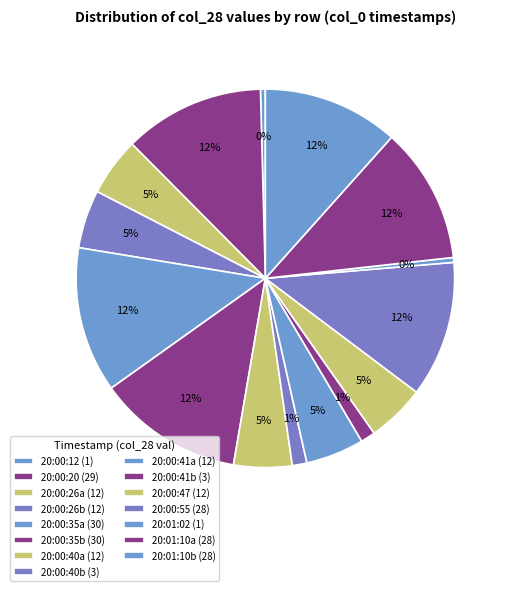

How many slices are in this pie chart?

15